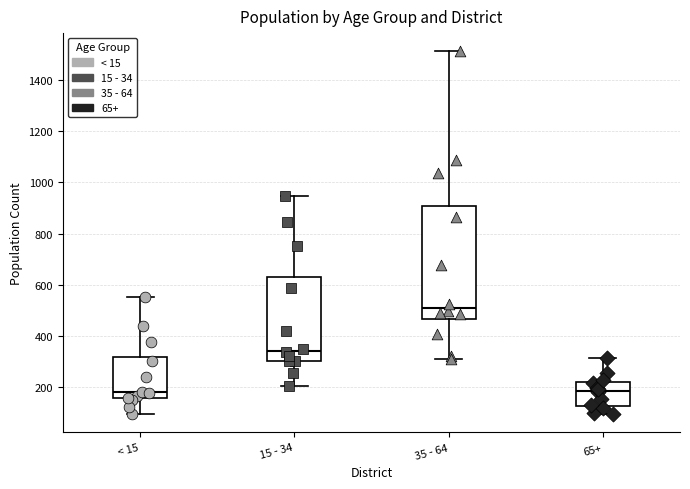

Reading left to right, read every box against the y-axis: the position of its median line, the range the box covers, and the ends of its whiskers. The values are not printed on the chart, so give them approximately, as read against the axis.

< 15: median 180, box 160 to 320, whiskers 100 to 560
15 - 34: median 340, box 300 to 620, whiskers 200 to 940
35 - 64: median 520, box 460 to 900, whiskers 320 to 1520
65+: median 180, box 120 to 220, whiskers 100 to 320